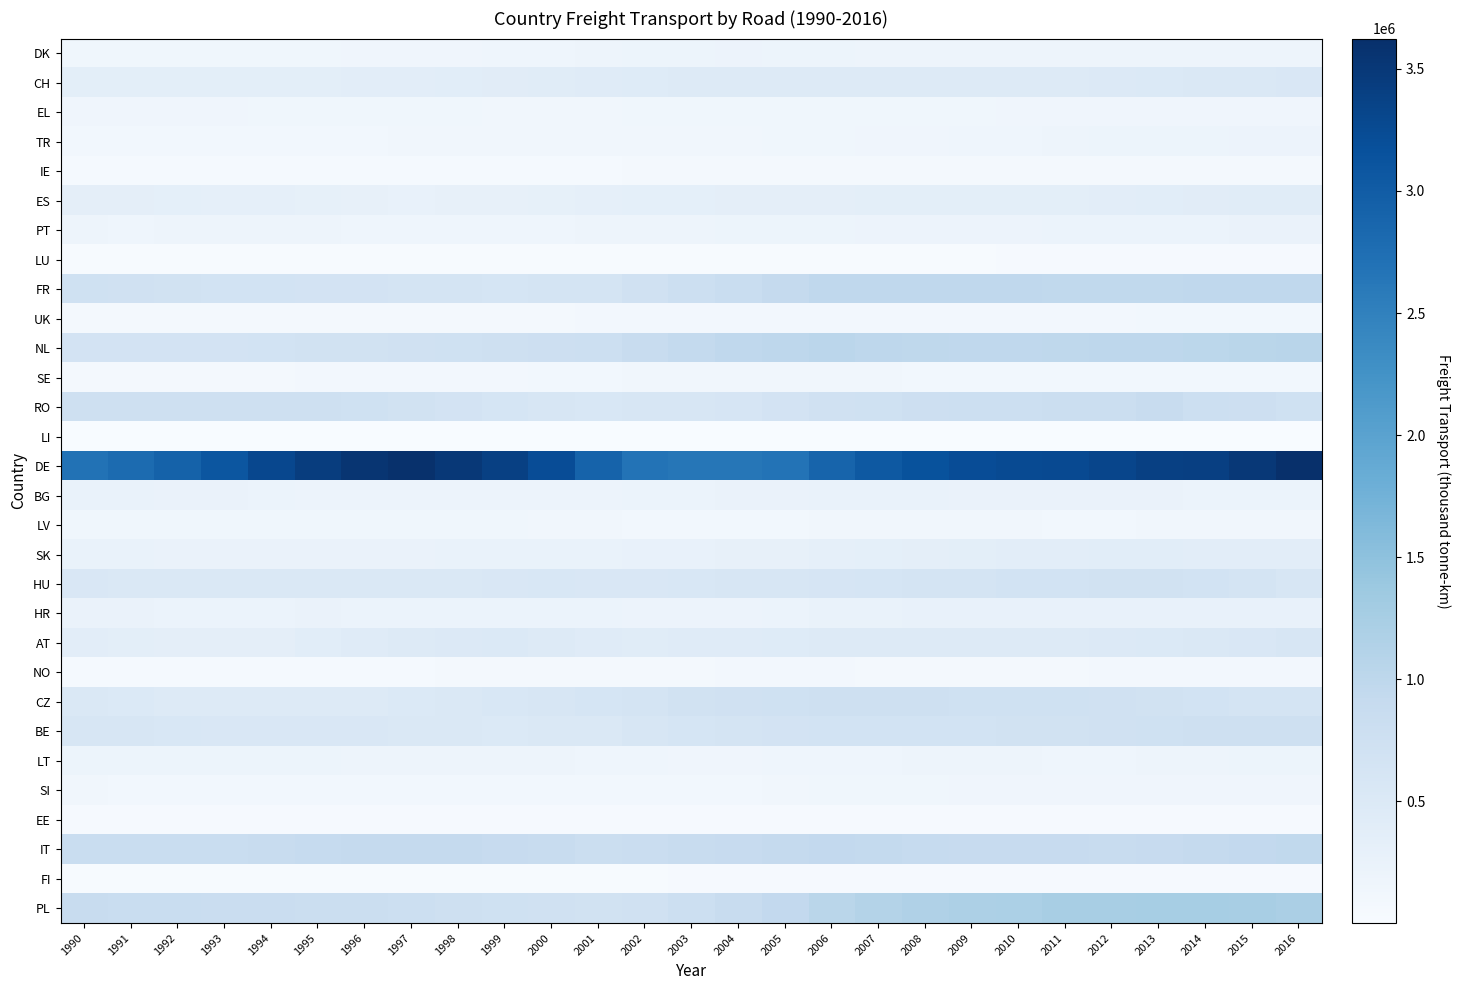

Which series has the largest range (max minus min)?

DE